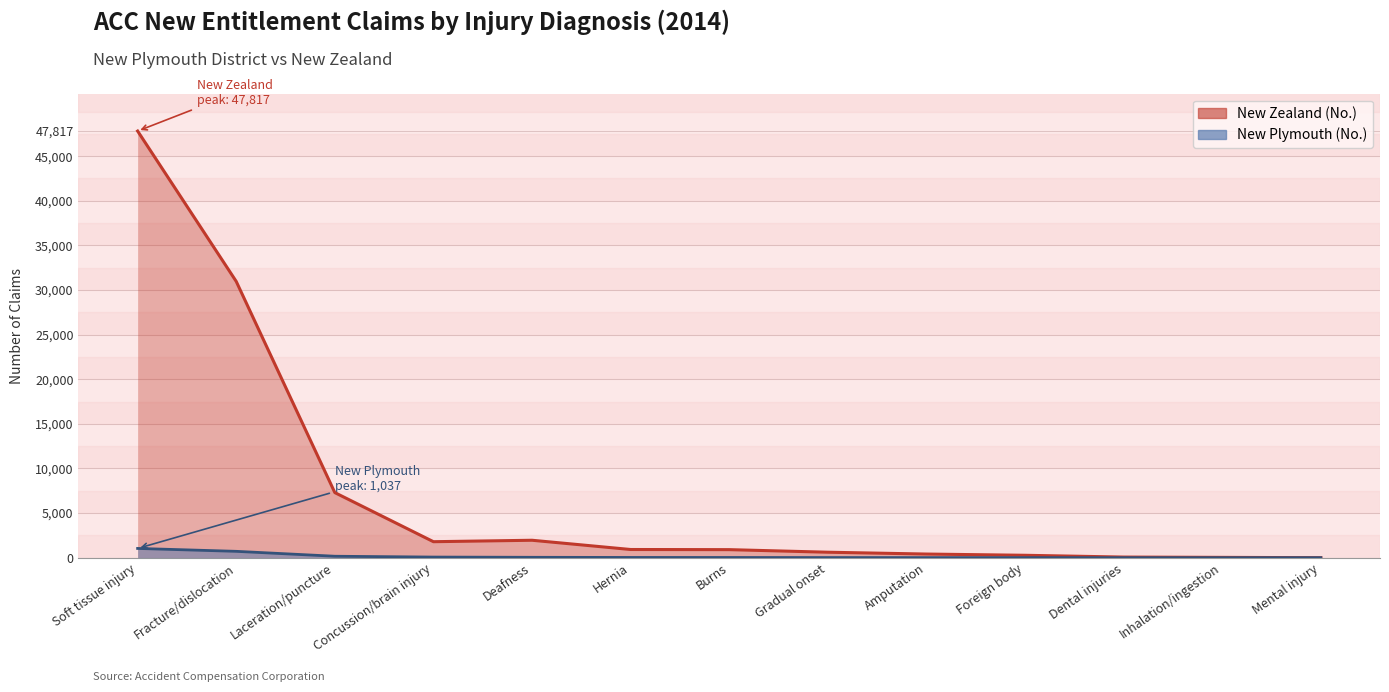

Between Fracture/dislocation and Foreign body, which is larger?

Fracture/dislocation